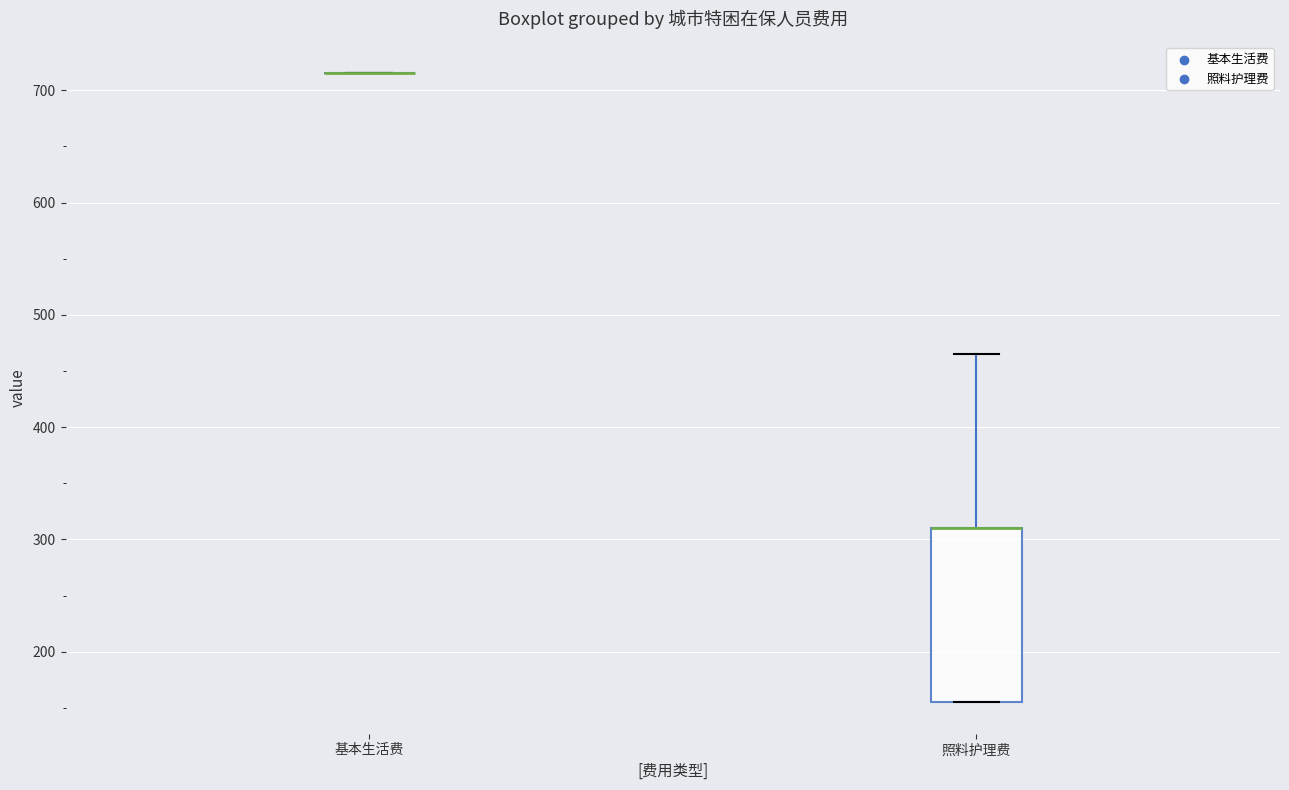

Comparing the boxes themselves (not the whiskers), which one is the tallest?

照料护理费